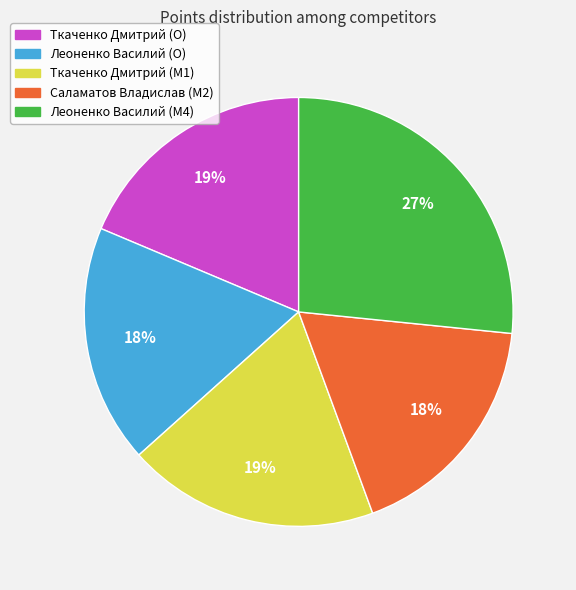

How many segments does this pie chart have?

5